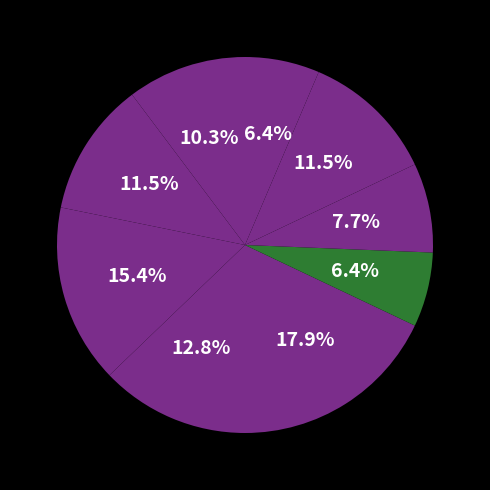

Which category has the smallest portion of the pie?

2